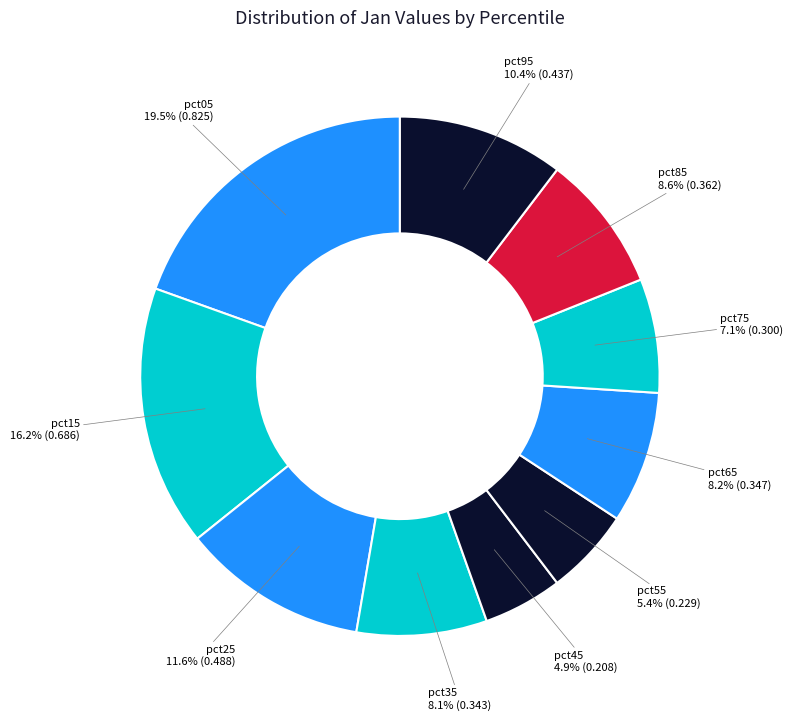

What is the largest slice in the pie chart?

pct05